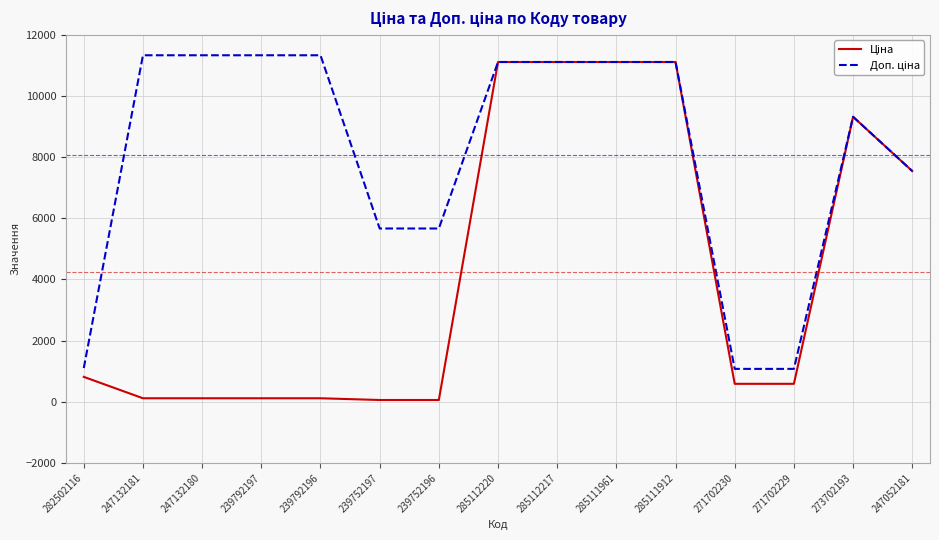

What is the total value across all series at 285112217?

22227.2